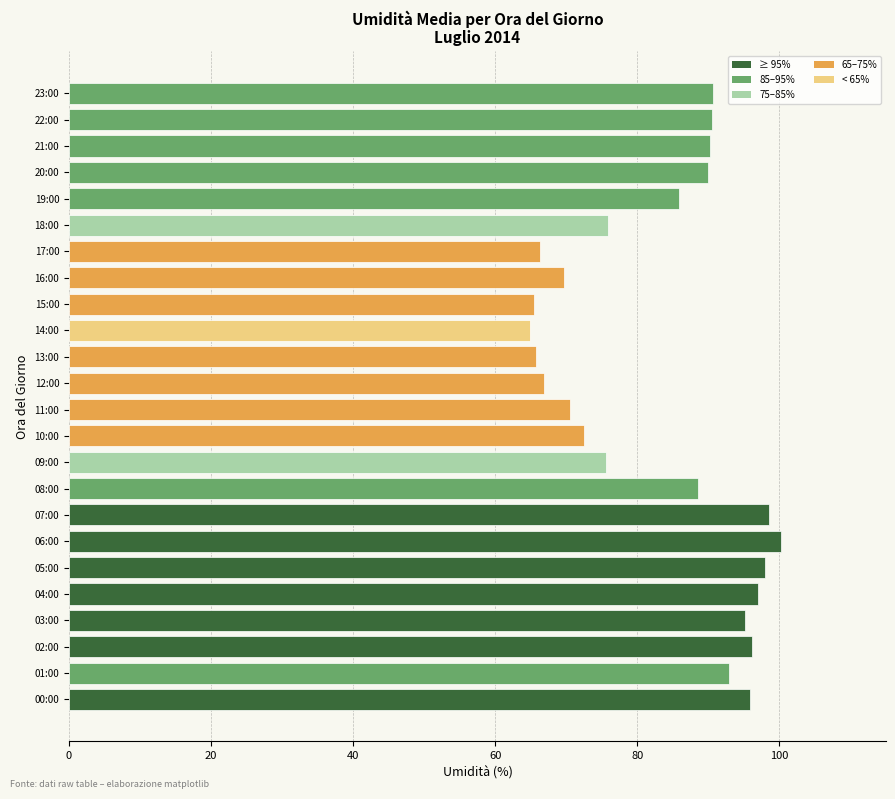

What is the change in value from 00:00 to 20:00?

-5.9